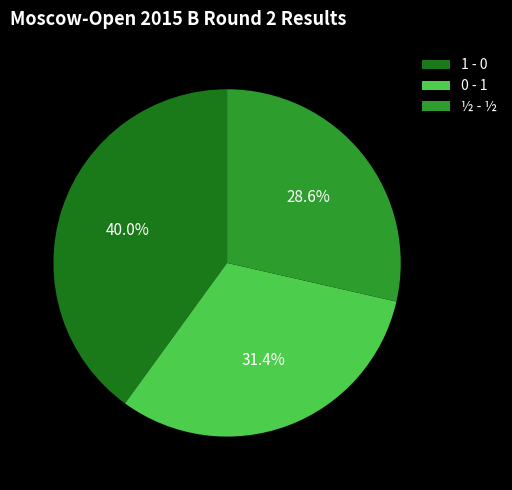

To the nearest percent, what portion does ½ - ½ represent?

29%